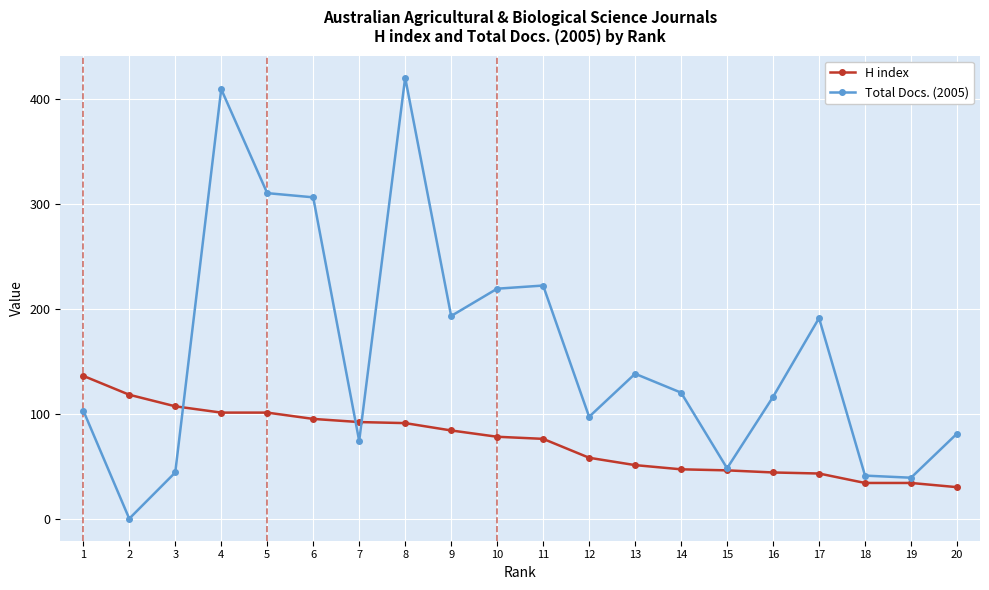

Which category has the lowest value in the H index series?

20